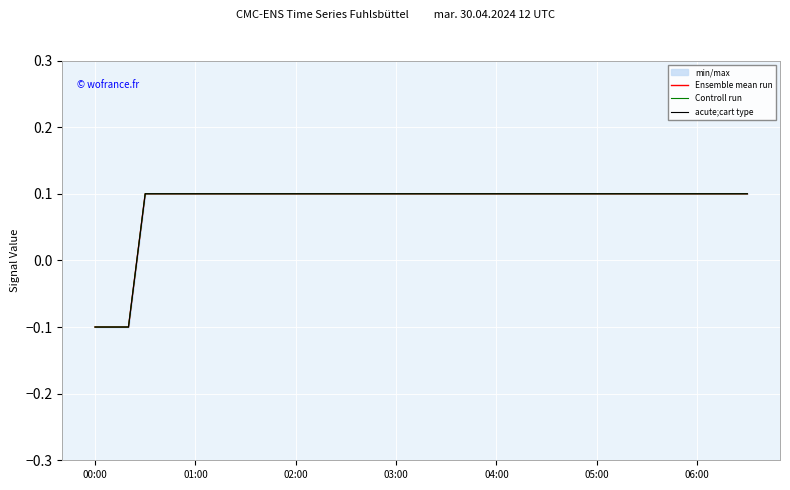

True or false: acute;cart type and Controll run intersect in this chart.

False